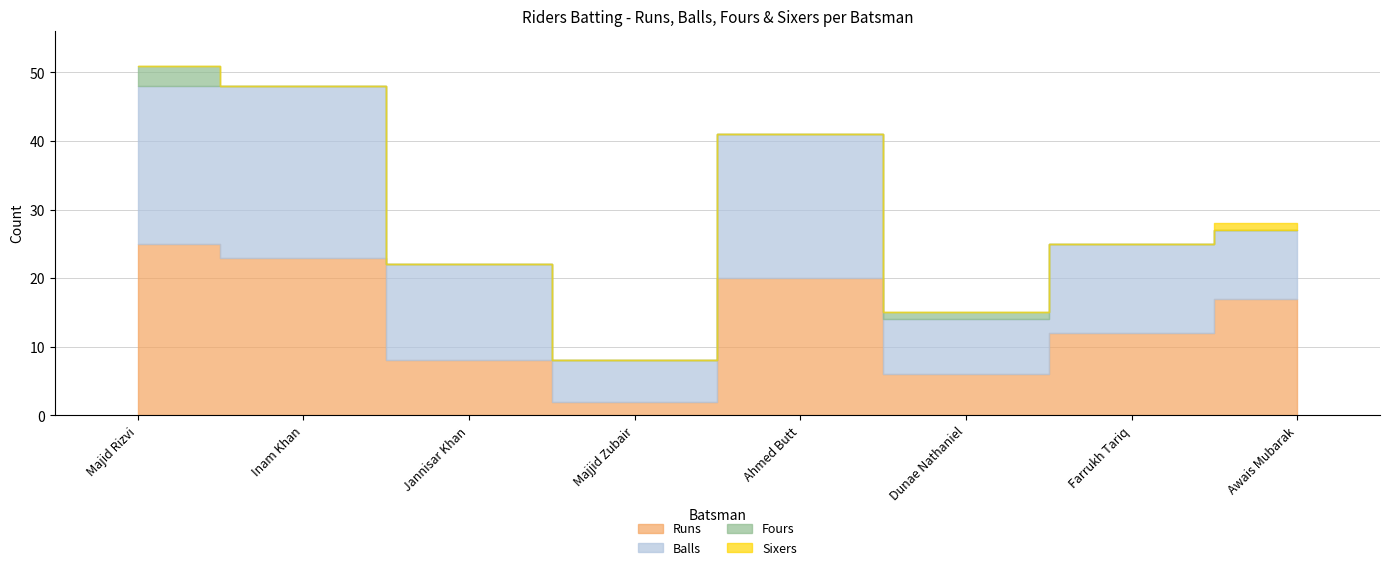

How many intersections are there between Runs and Balls?

2